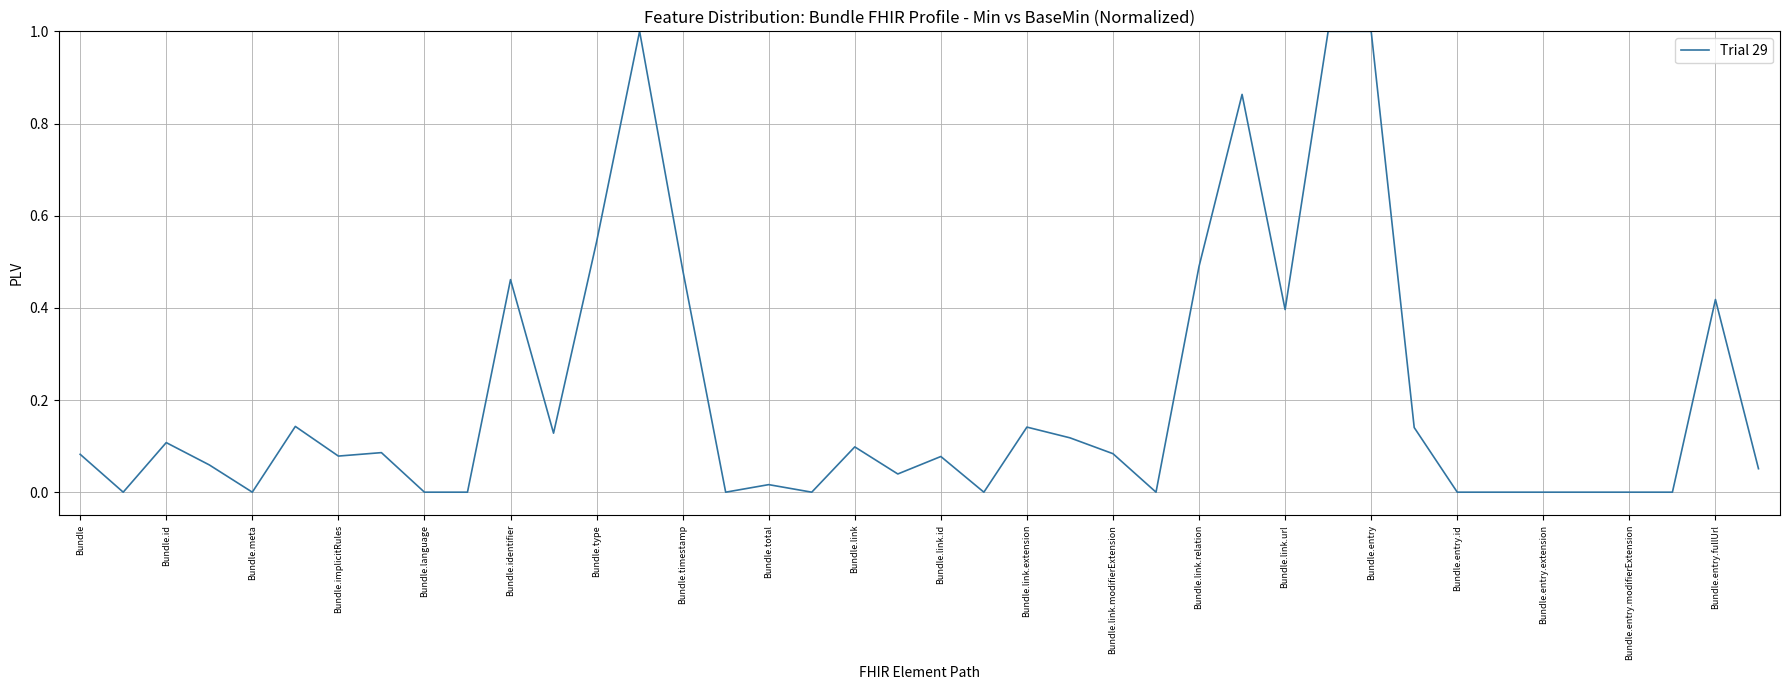

What is the difference between the maximum and minimum values?

1.0